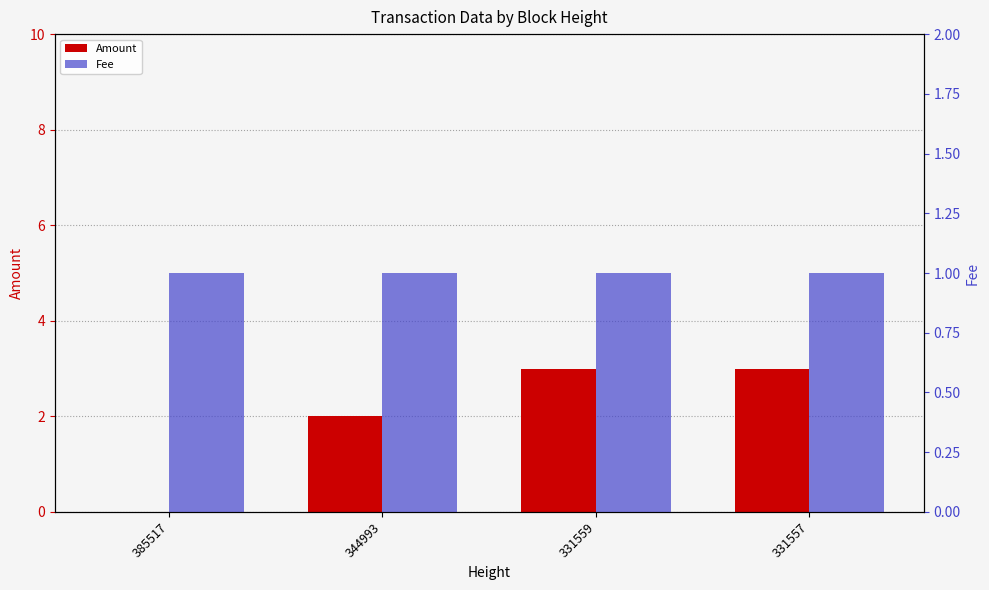

What is the total value across all series at 385517?

1.0